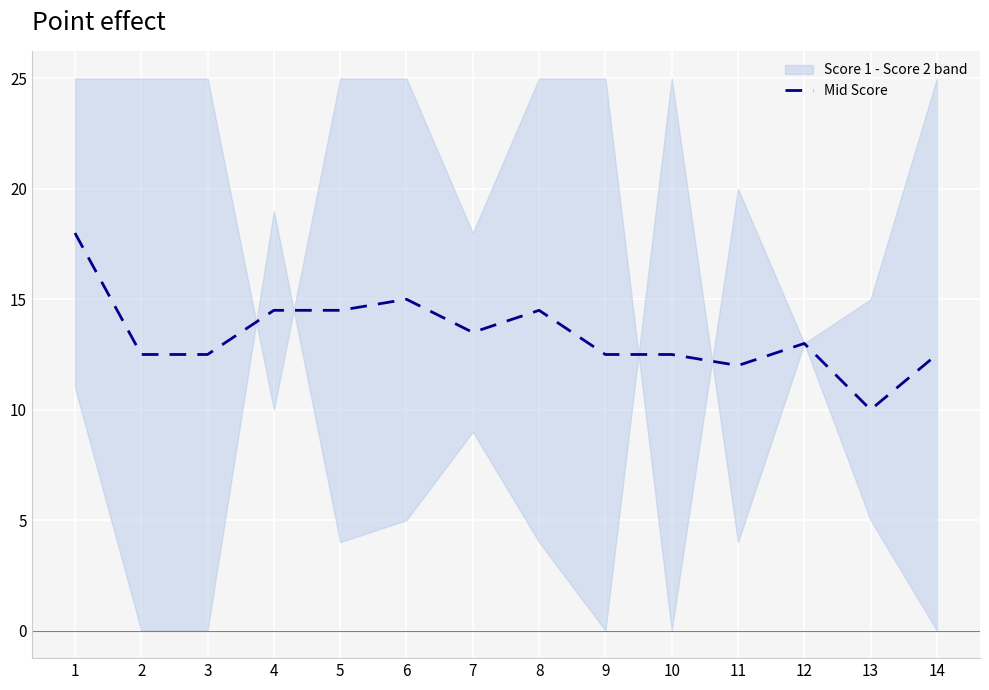

How many interior local valleys (lower than both neighbors) does the data have?

3